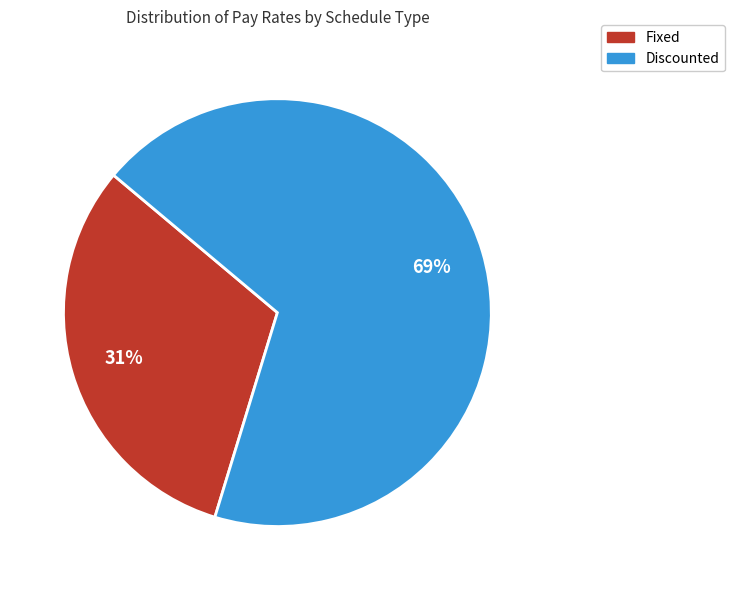

Is it true that Discounted is 74% of the pie?

False